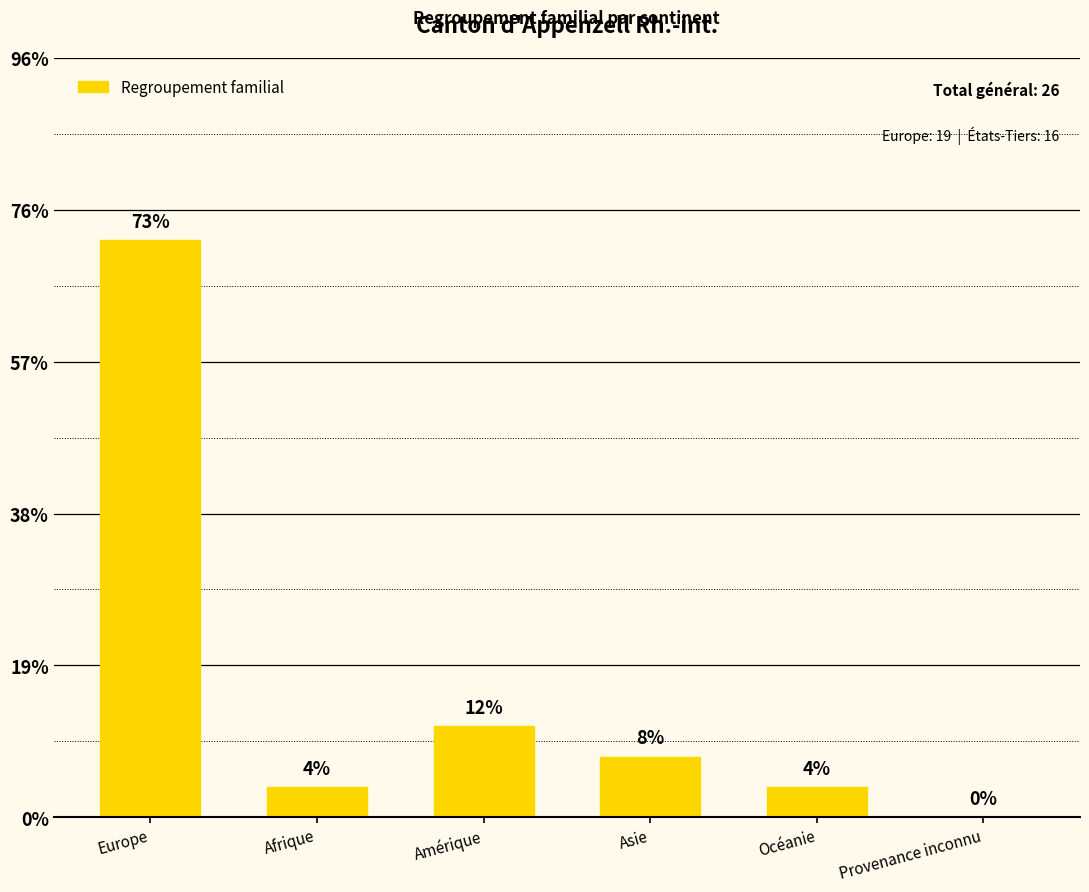

Are the bars horizontal?

No